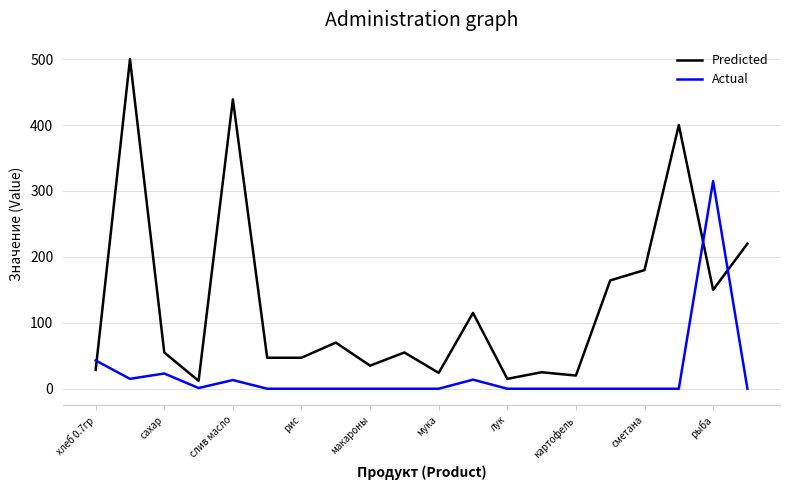

True or false: Actual and Predicted intersect in this chart.

True